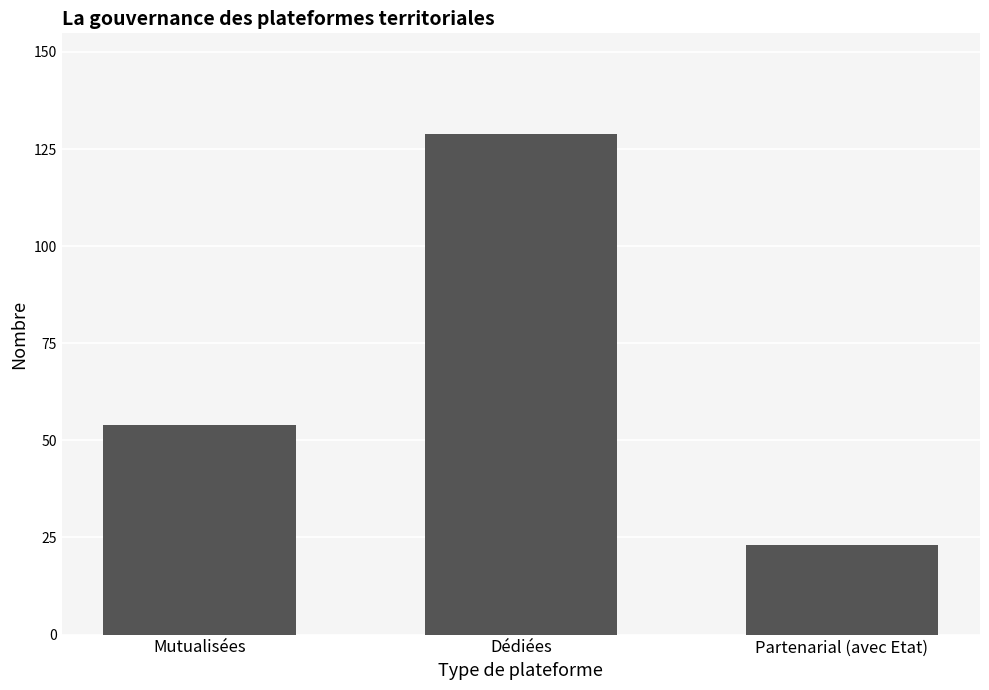

What is the minimum value shown in the chart?

23